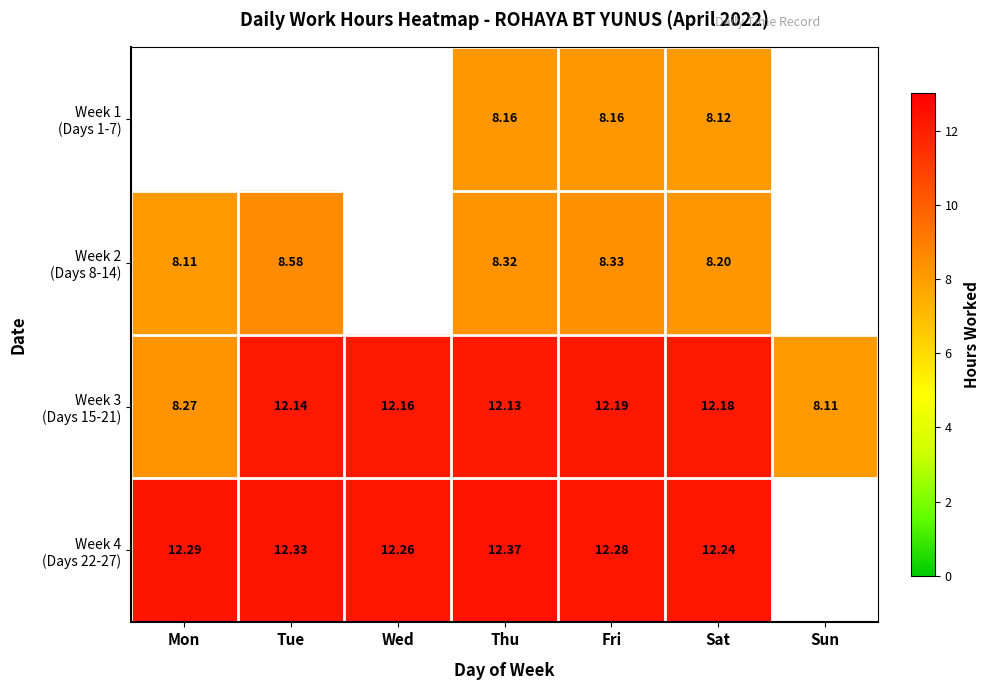

What is the sum of all Week 3 (Days 15-21) values?

77.2